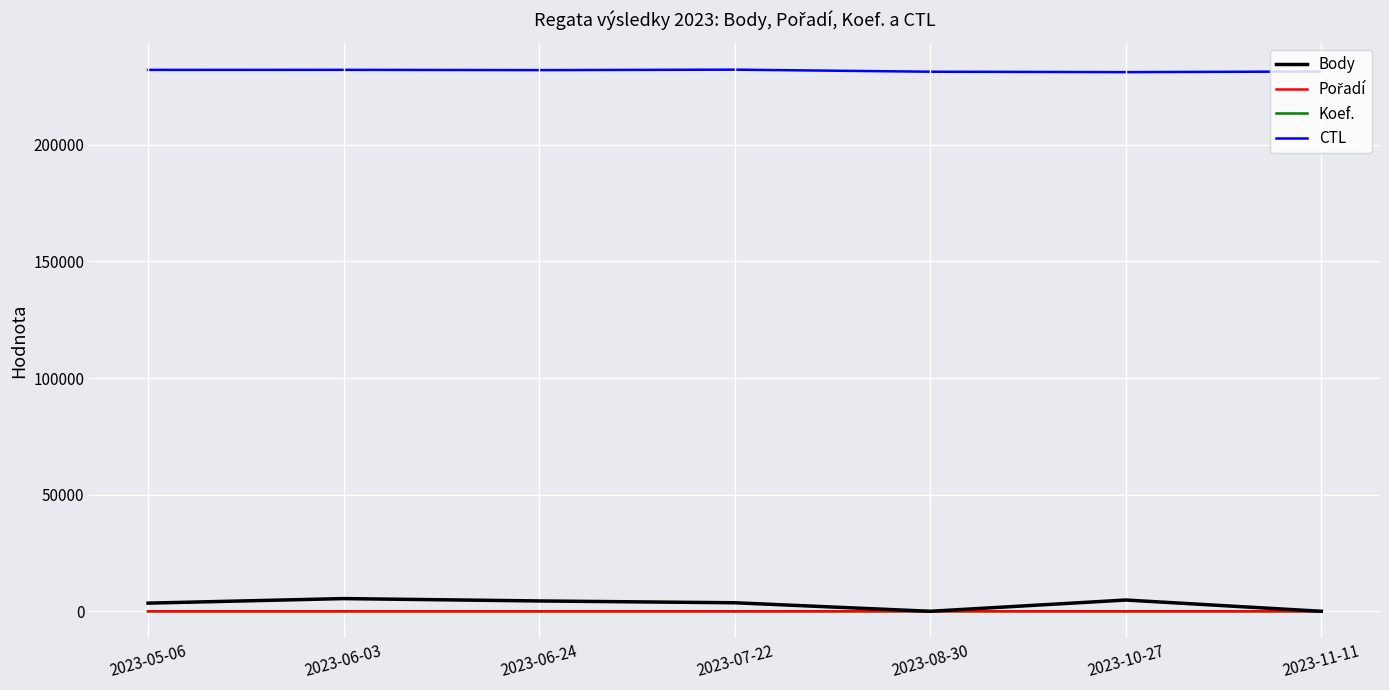

True or false: Body and CTL intersect in this chart.

False